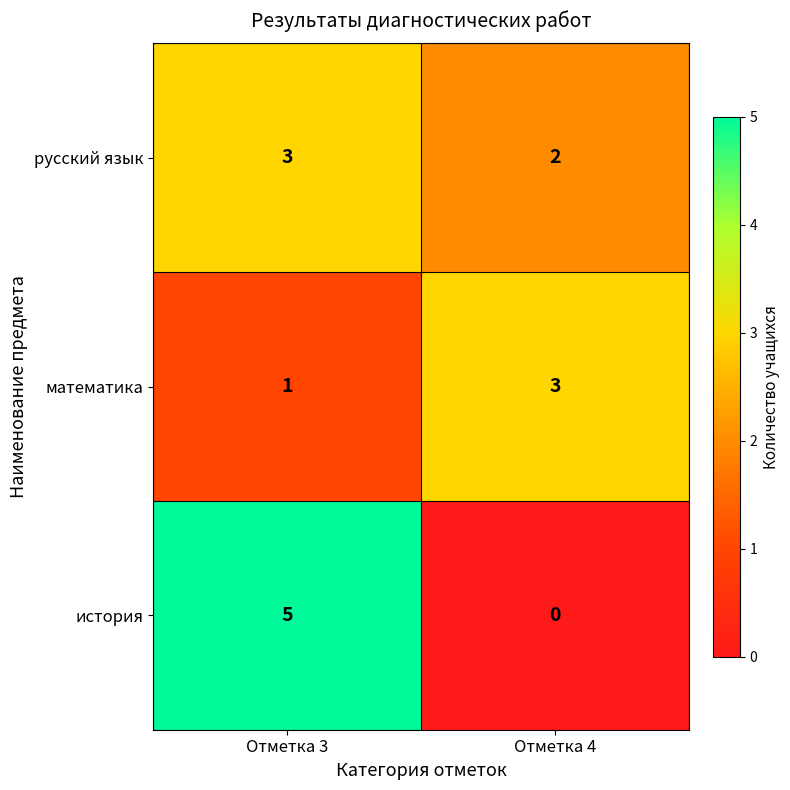

What is the total value across all series at Отметка 3?

9